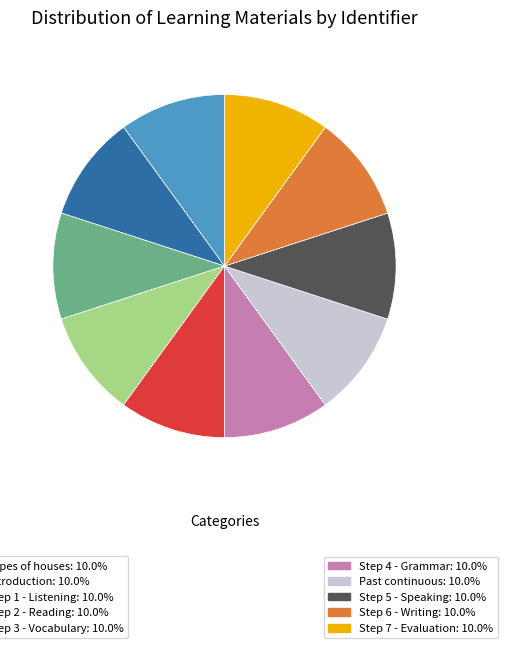

Does any single category account for the majority?

No